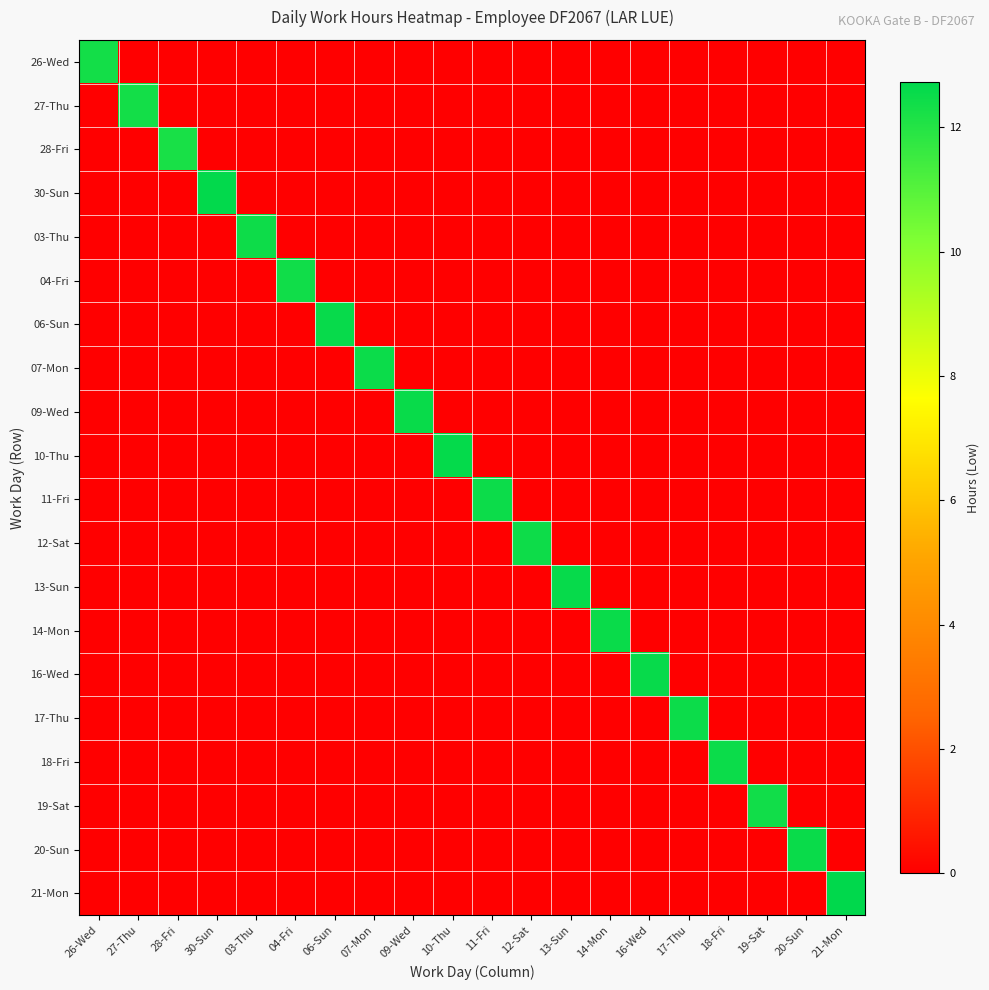

Between 13-Sun and 11-Fri, which is larger?

13-Sun